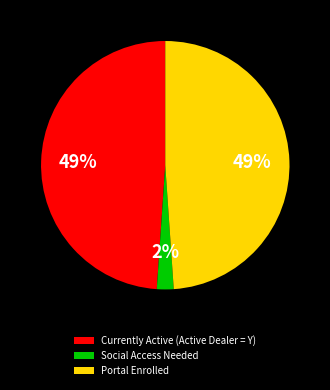

Which category has the smallest portion of the pie?

Social Access Needed